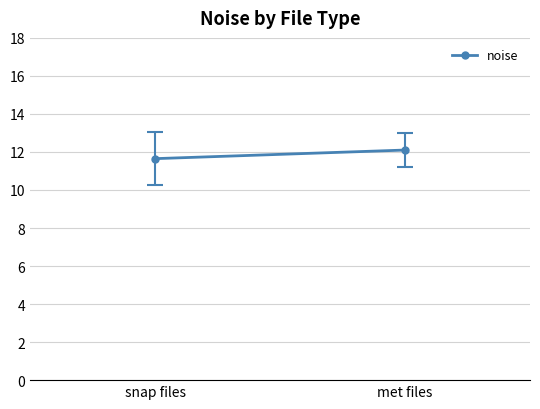

True or false: the data shows 12.1 at met files.

True